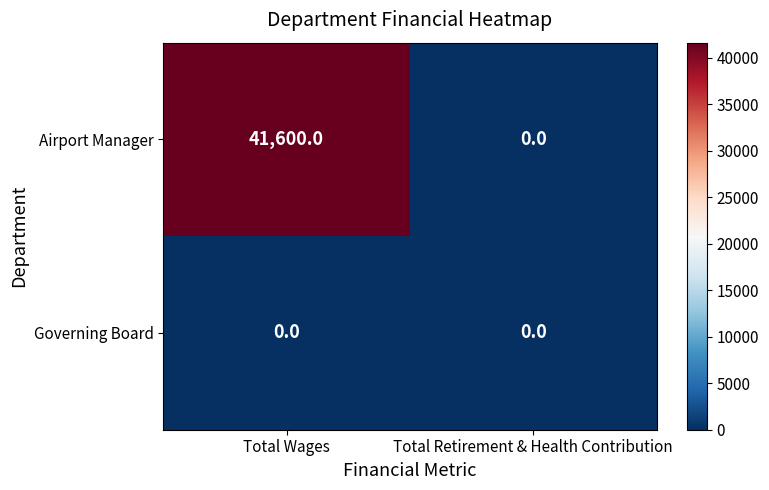

Rank the series by their maximum value, from highest to lowest.

Airport Manager, Governing Board